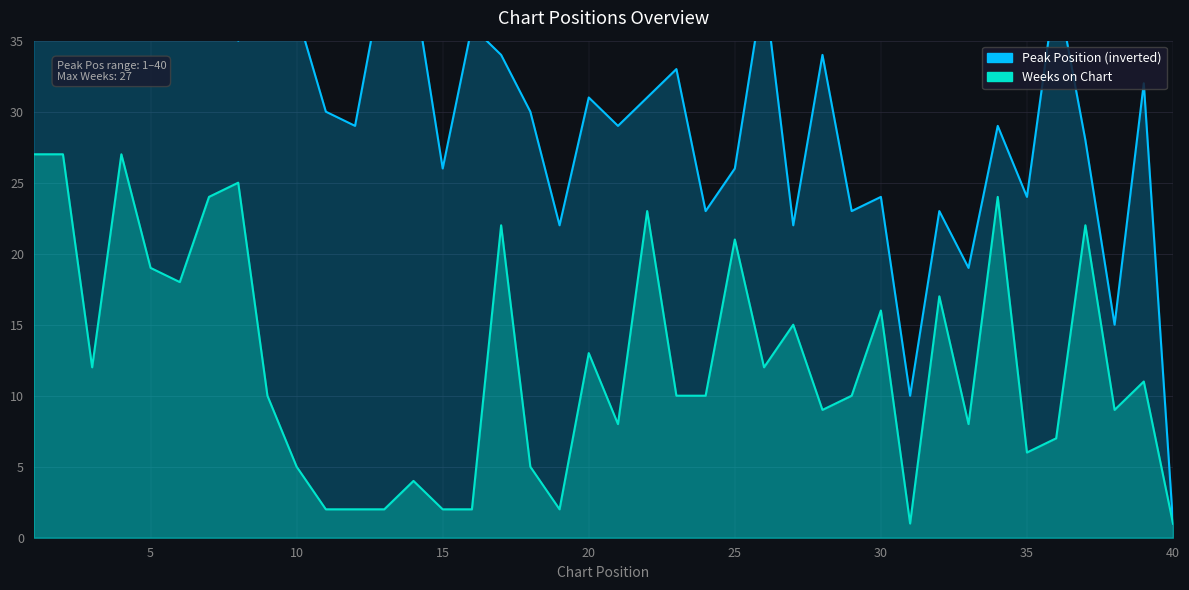

What are all the series names shown in the legend?

Peak Position, Weeks on Chart